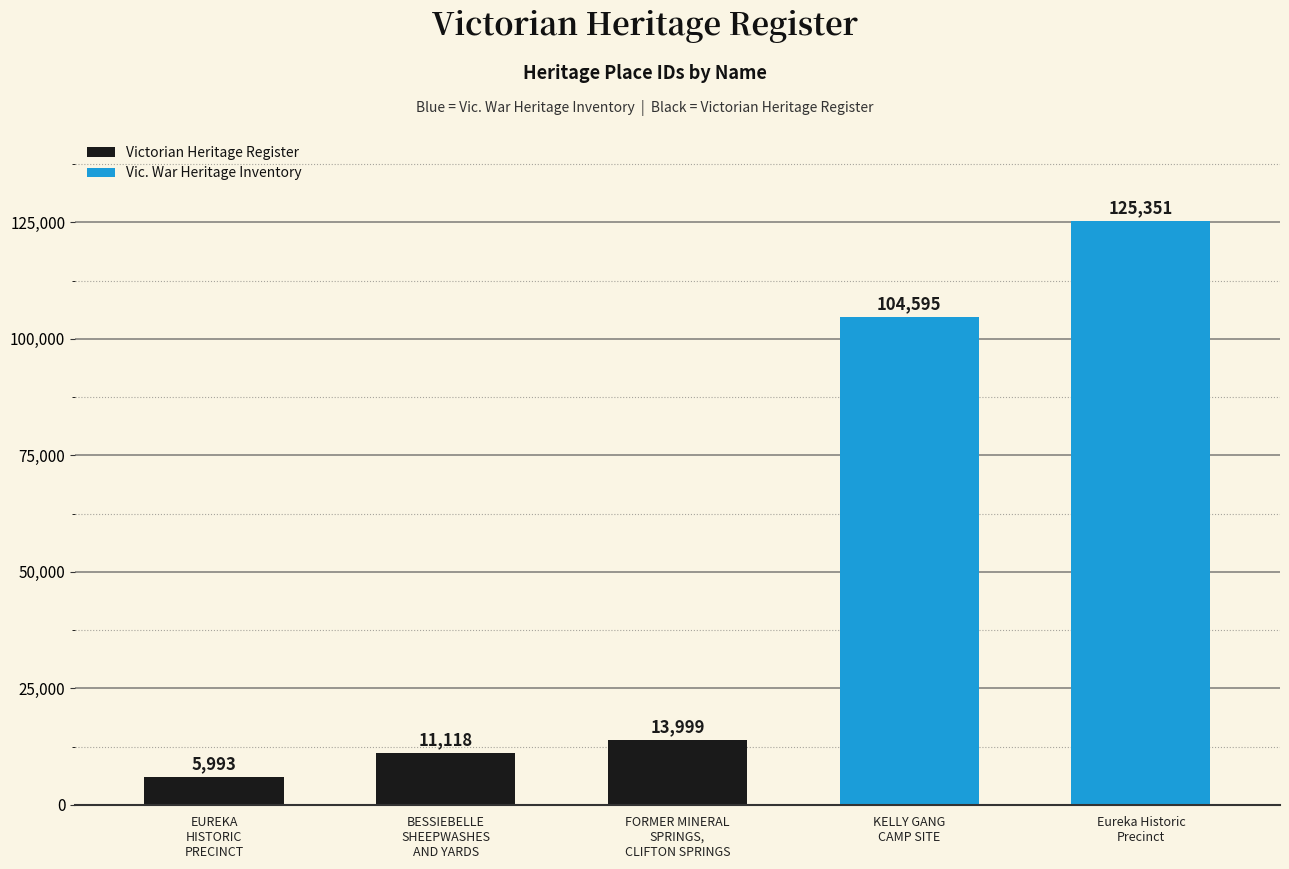

What is the approximate value at FORMER MINERAL
SPRINGS,
CLIFTON SPRINGS, to the nearest 10?

14000